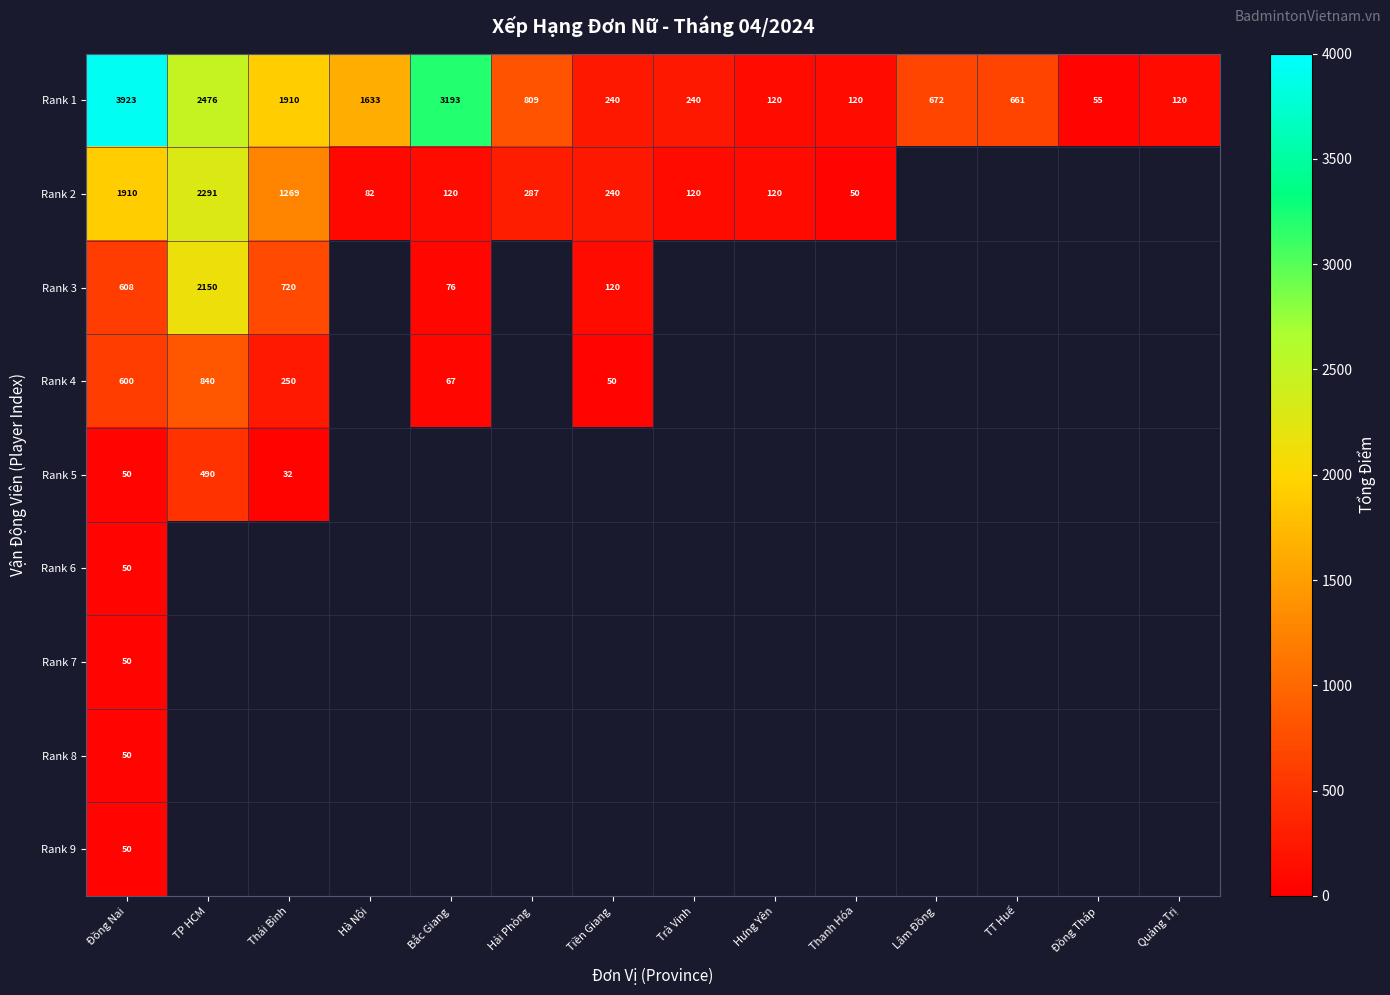

Between Lâm Đồng and Hà Nội, which is larger?

Hà Nội